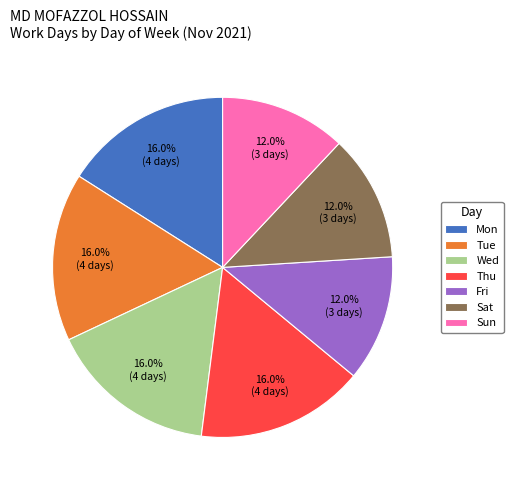

Is there any slice that represents more than half of the pie?

No